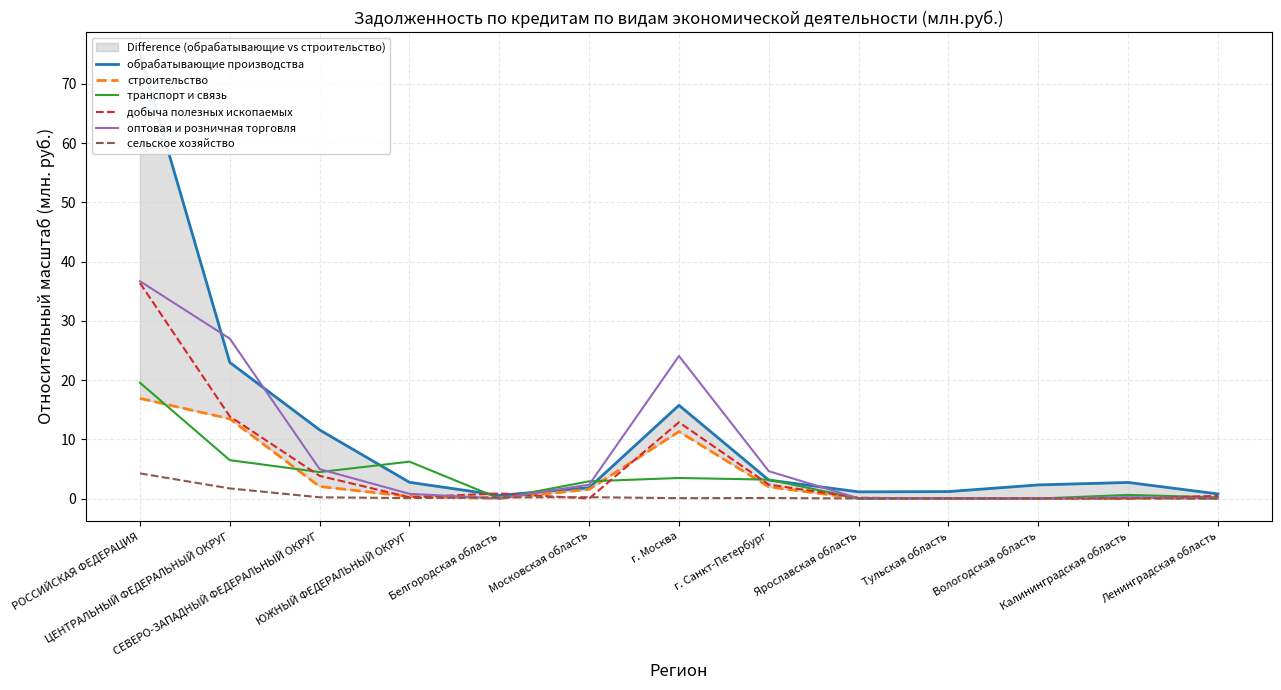

After their last crossing, which series has the higher values: добыча полезных ископаемых or транспорт и связь?

добыча полезных ископаемых